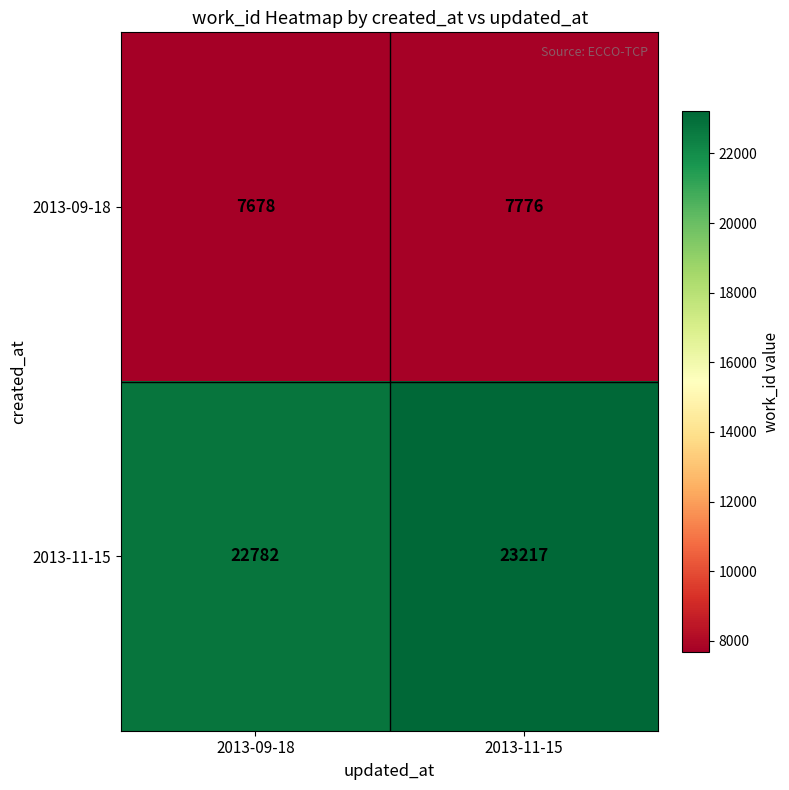

Which label corresponds to the smallest value in the chart?

2013-09-18